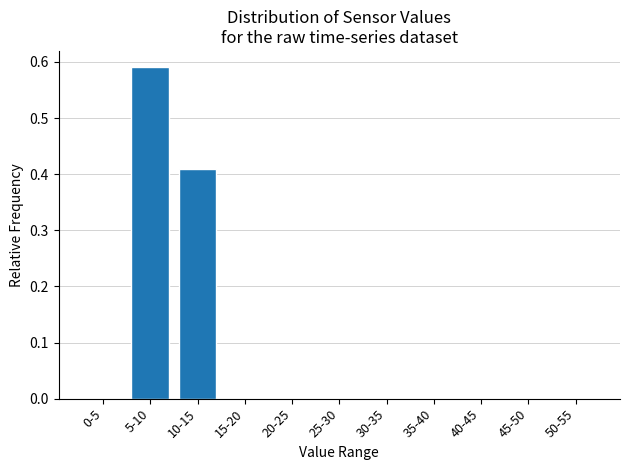

What is the change in value from 5-10 to 45-50?

-0.6